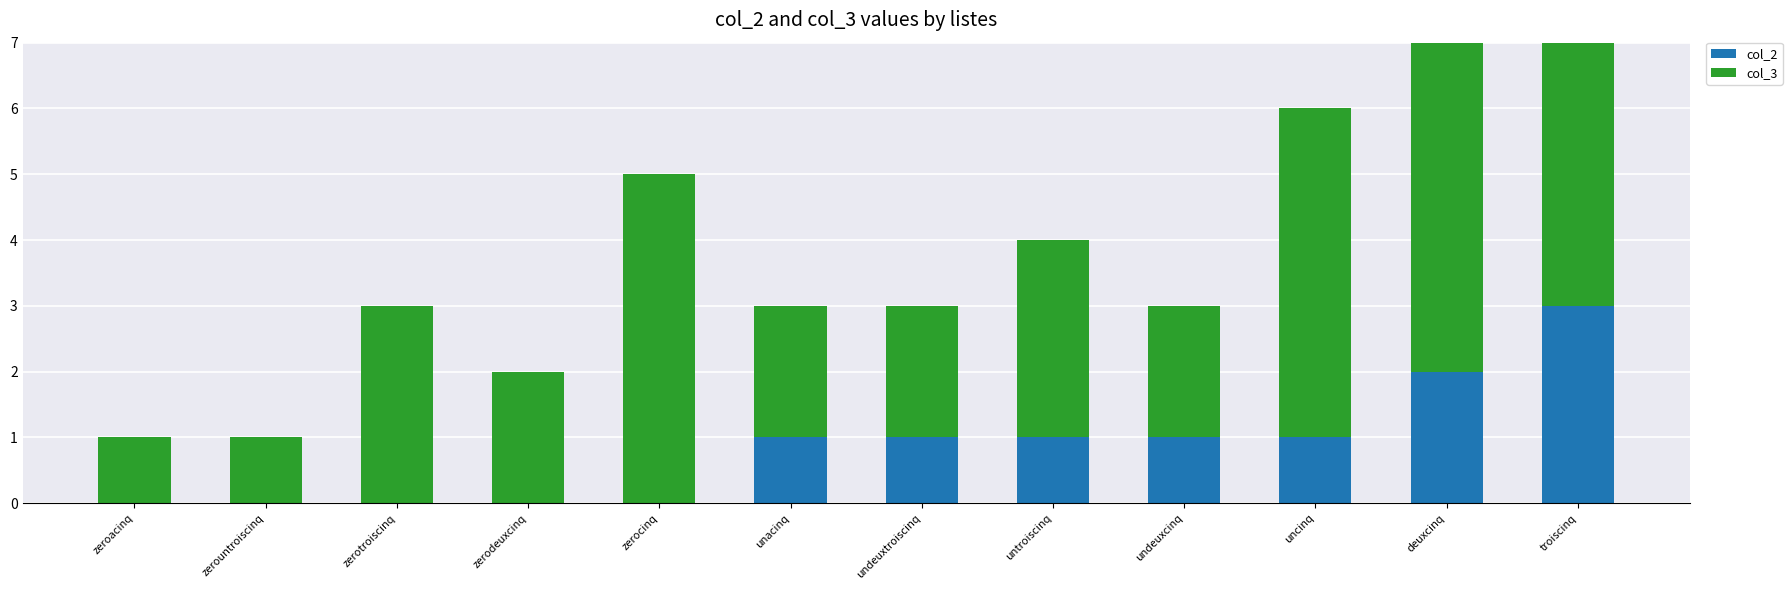

What is the label of the 9th bar from the left?

undeuxcinq